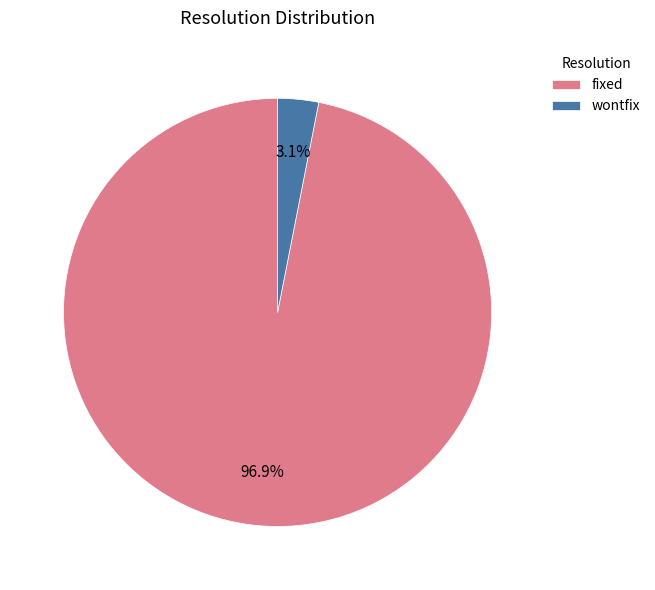

How many segments does this pie chart have?

2